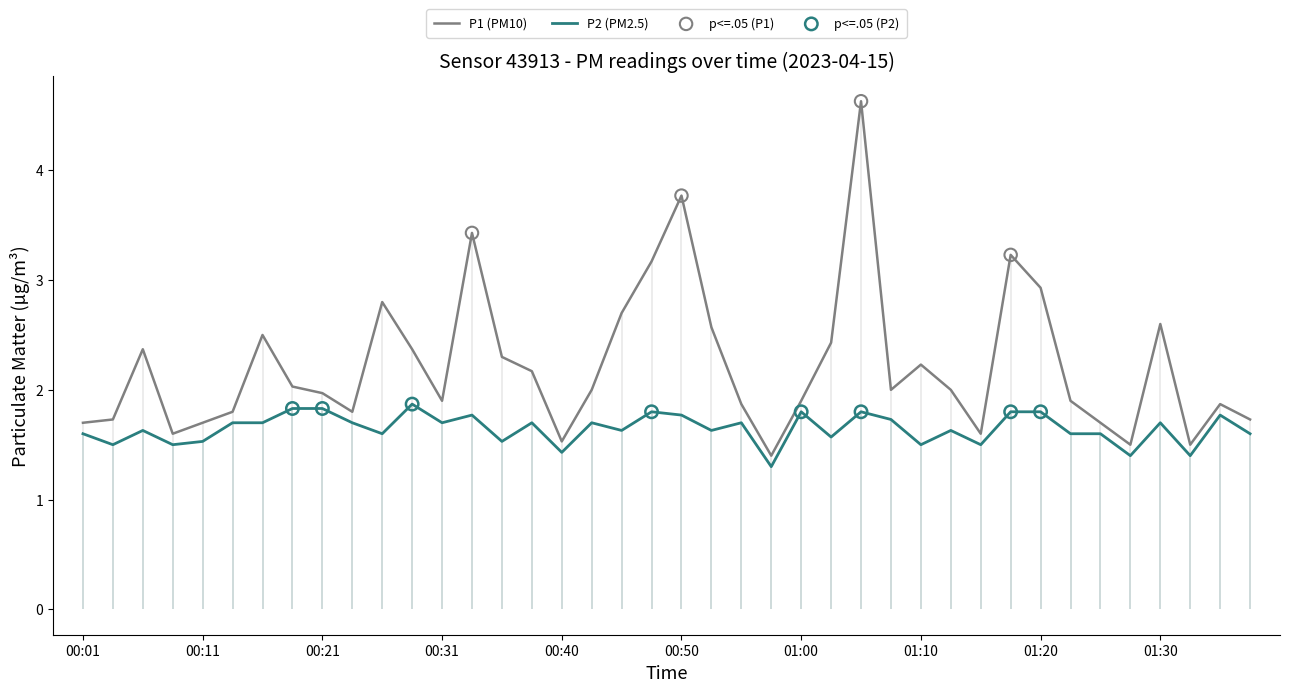

Which series contains the highest Y value?

P1